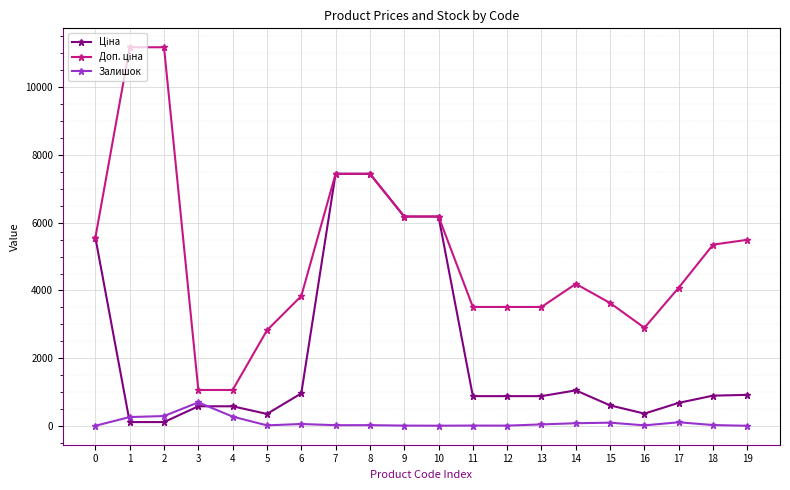

Is this an area chart (filled region under the line)?

No